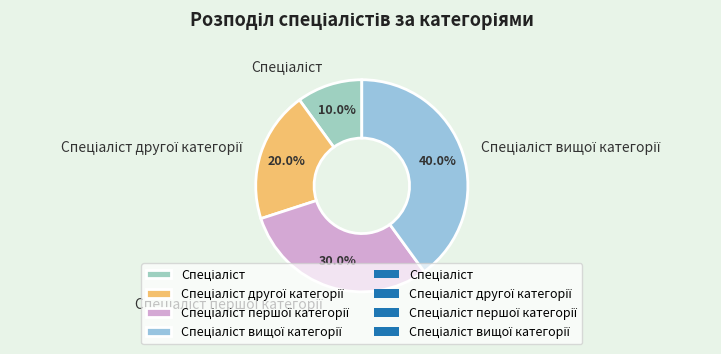

Is there a majority slice in this chart?

No